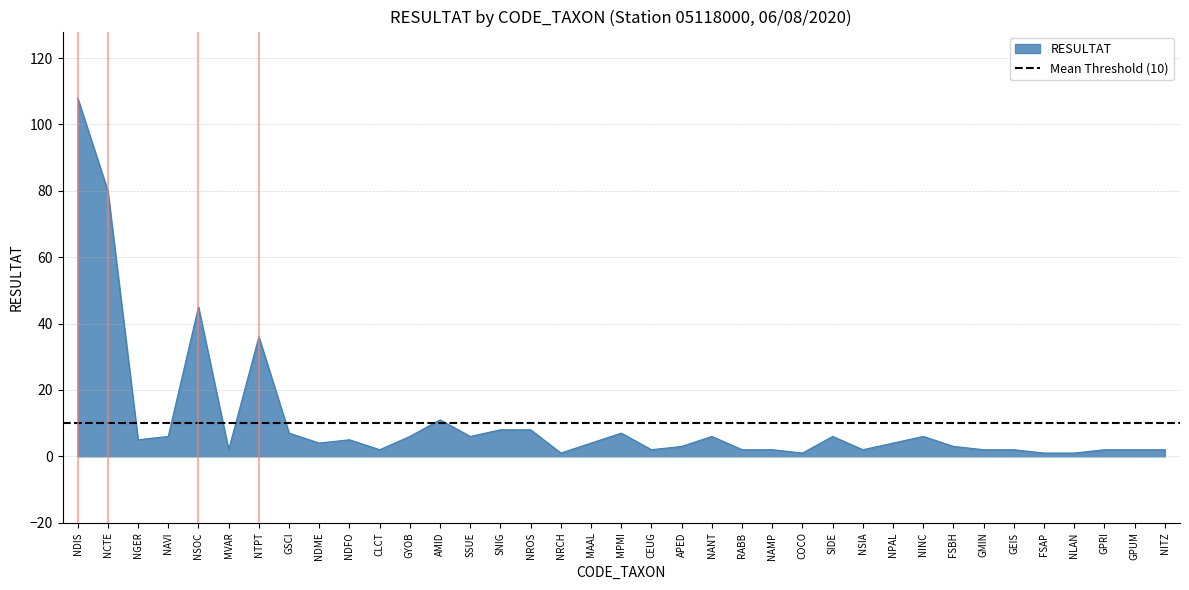

What is the label of the 25th point from the right?

AMID